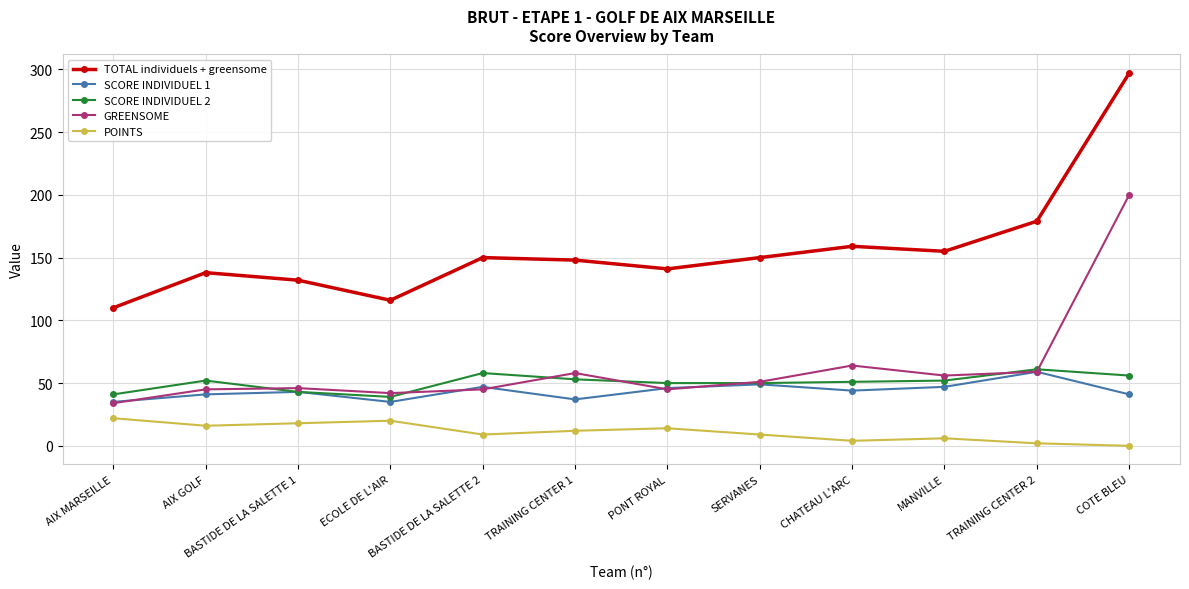

True or false: GREENSOME and POINTS cross at least once.

False